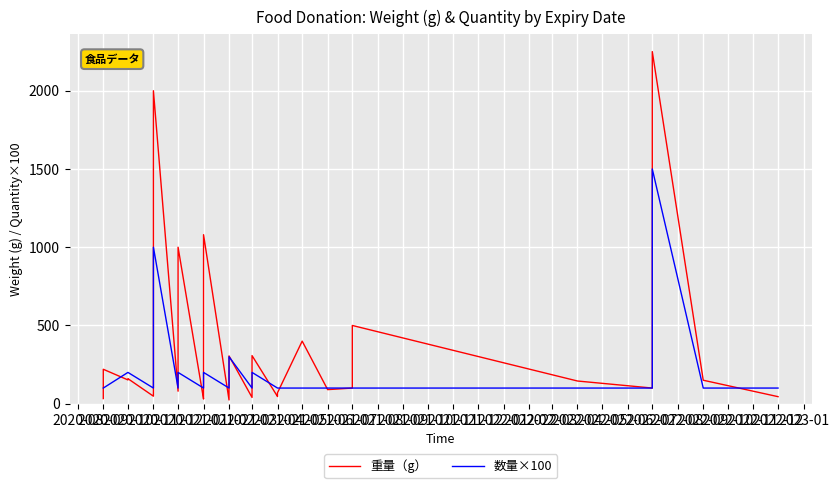

At which category does 重量（g） reach its first local valley?

2020-10